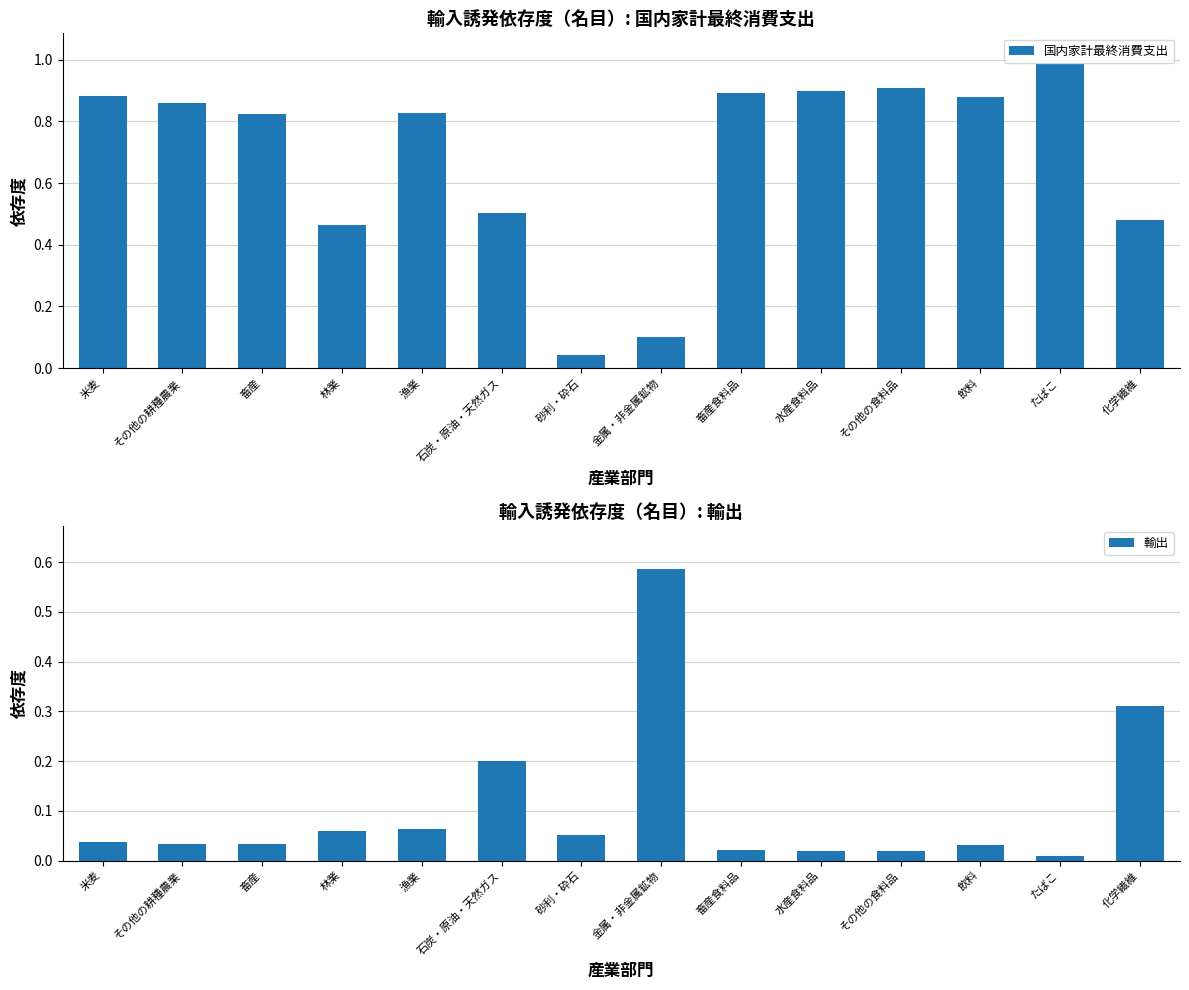

Is it true that 輸出 equals 0.6 at 金属・非金属鉱物?

True